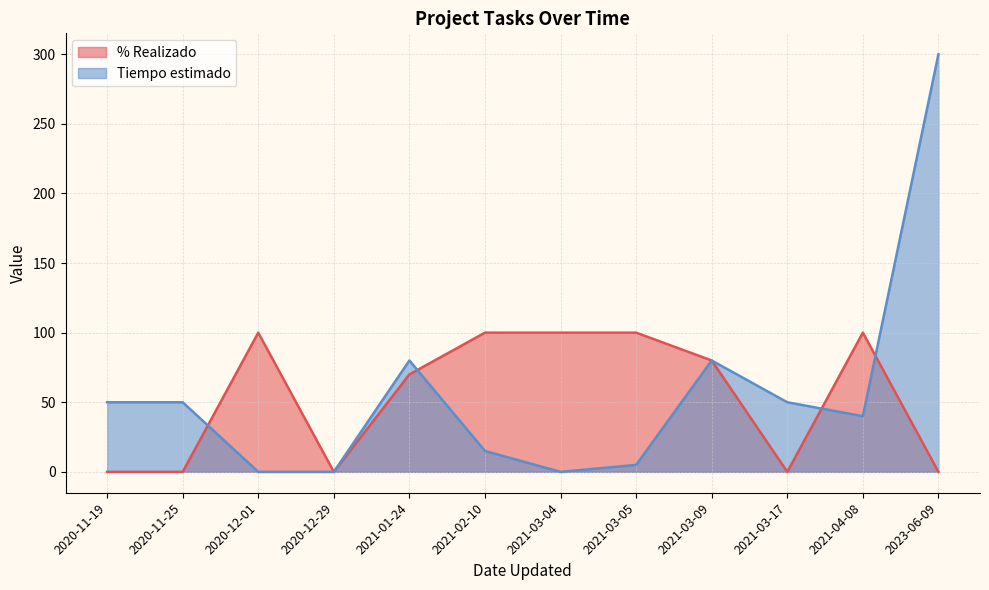

Is it true that % Realizado equals -42 at 2020-11-25?

False